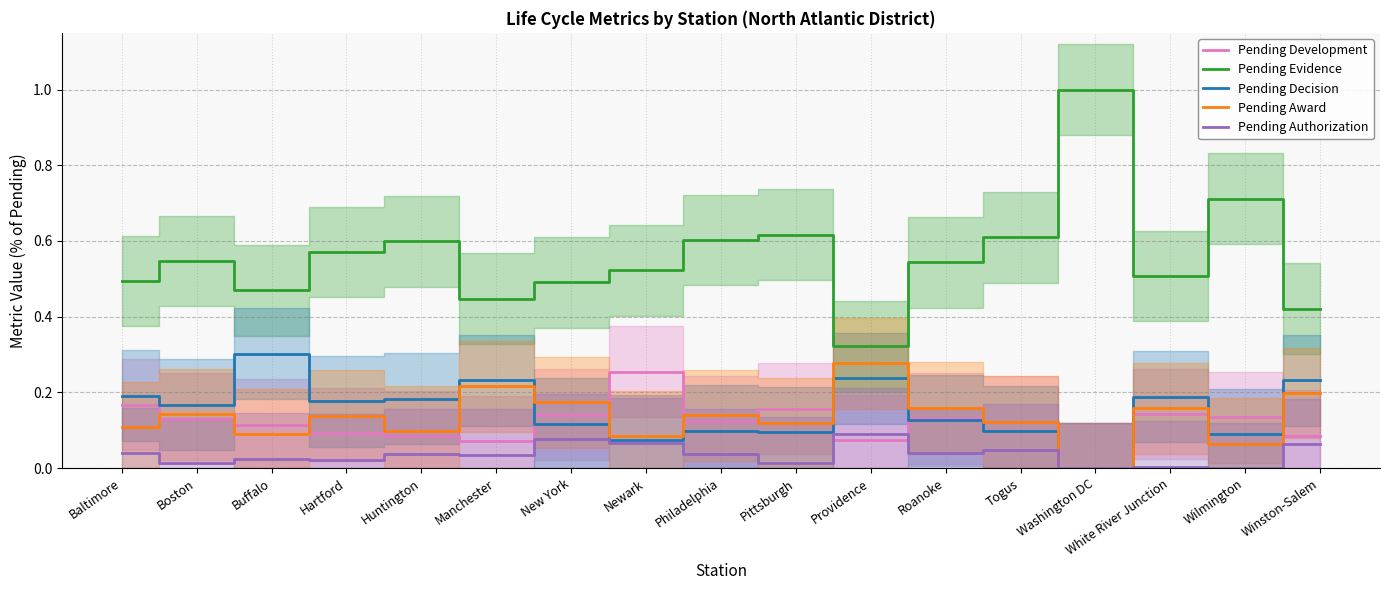

True or false: Pending Evidence and Pending Award intersect in this chart.

False